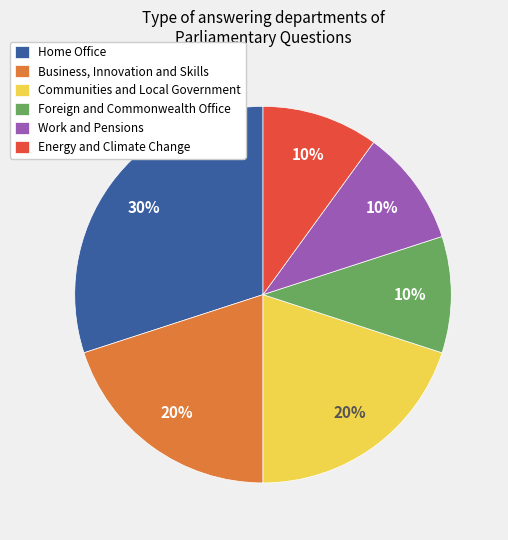

Which category has the biggest portion of the pie?

Home Office